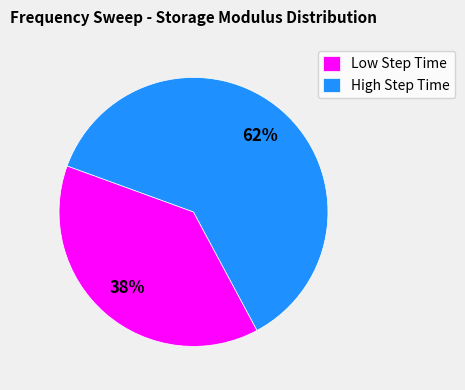

Is it true that High Step Time is 71% of the pie?

False